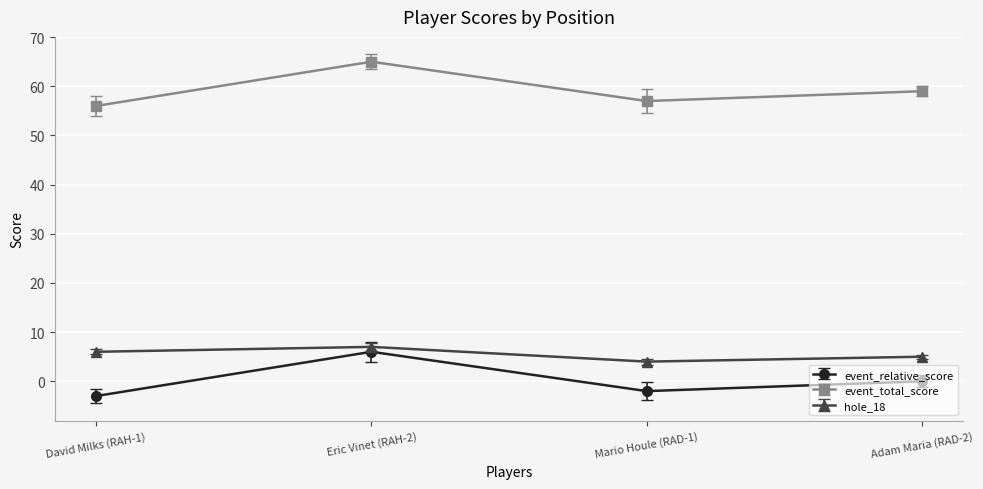

At how many categories does at least one series exceed 21?

4